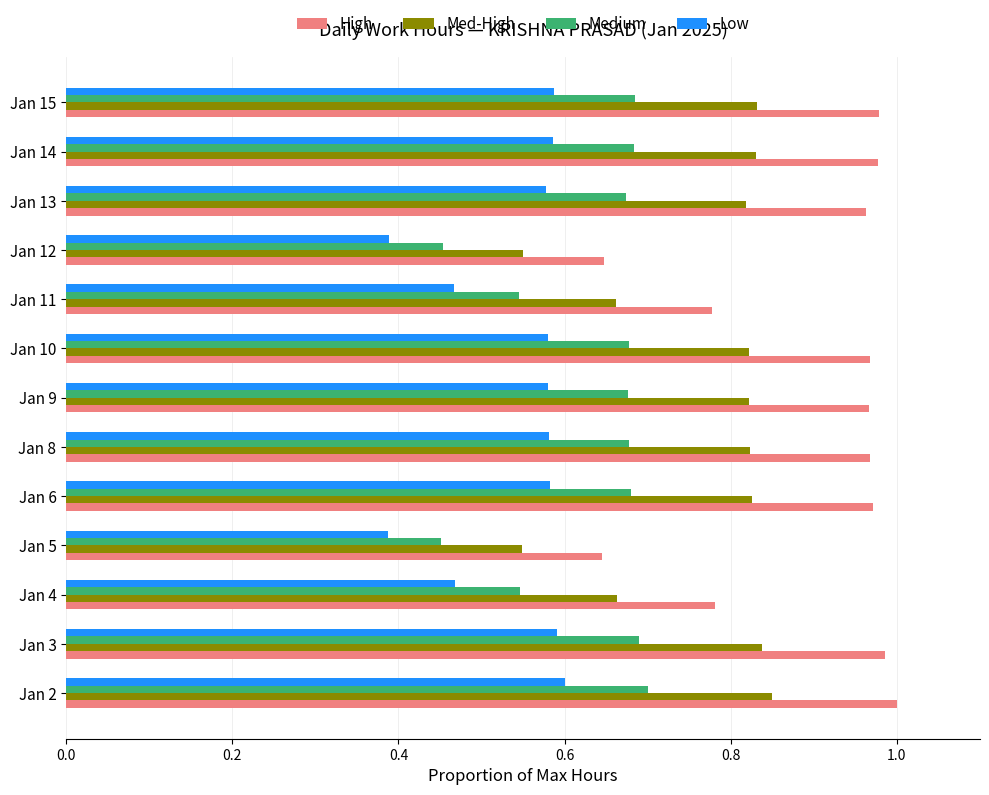

What is the sum of the Low values at Jan 15 and Jan 9?

1.2